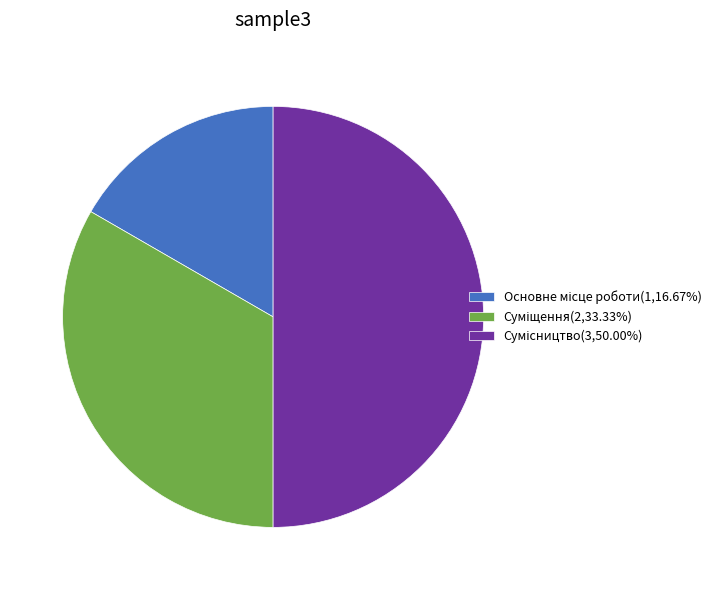

How many slices are in this pie chart?

3